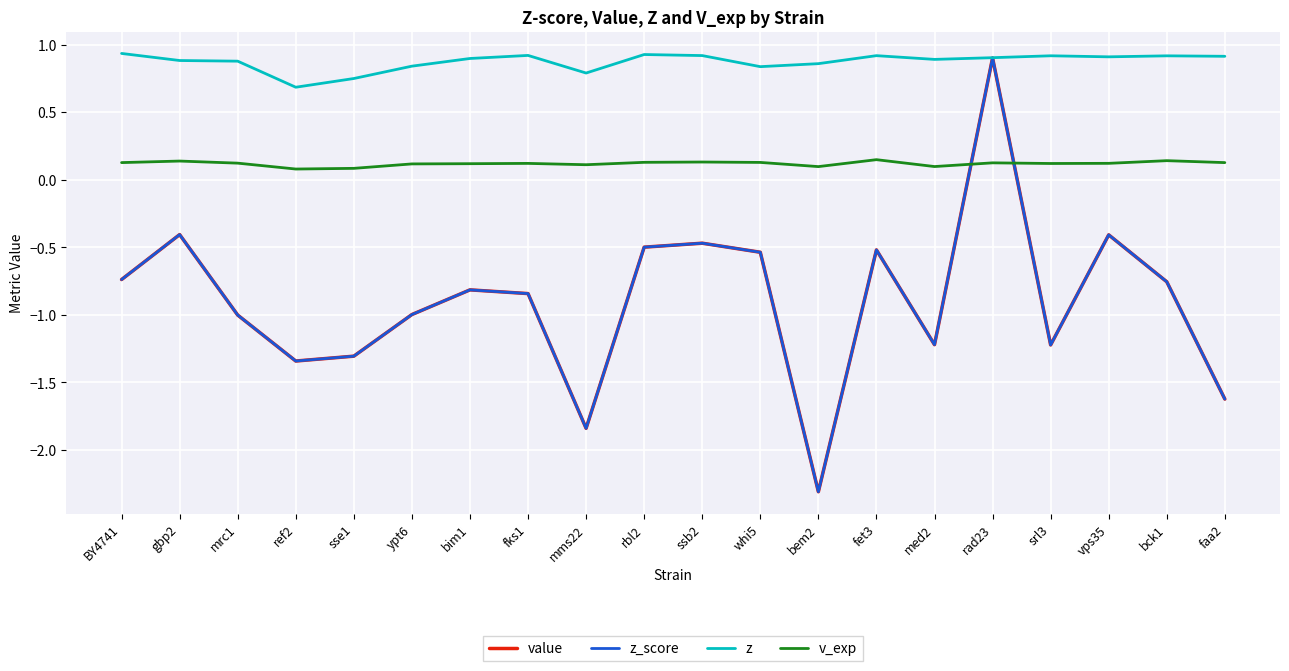

Between mrc1 and mms22, which series saw the biggest shift?

value